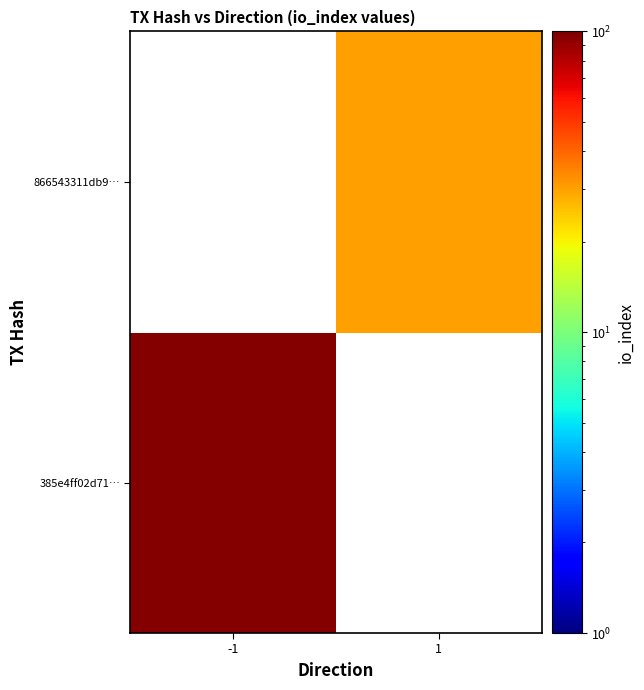

At which label is 385e4ff02d71… closest to 98?

-1